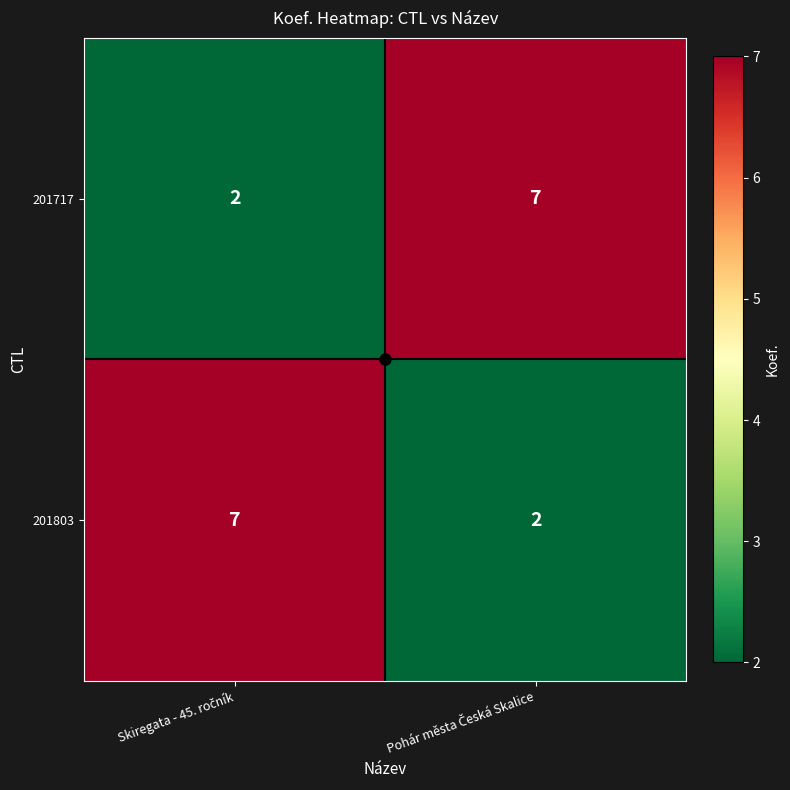

What is the sum of all 201803 values?

9